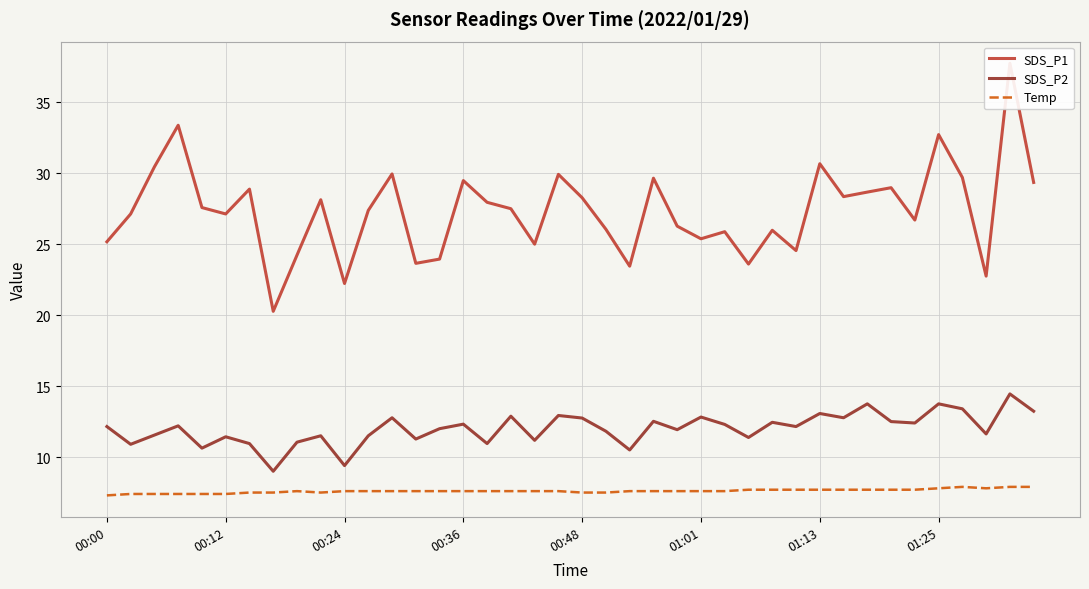

What is the average value of the SDS_P2 series?

12.0